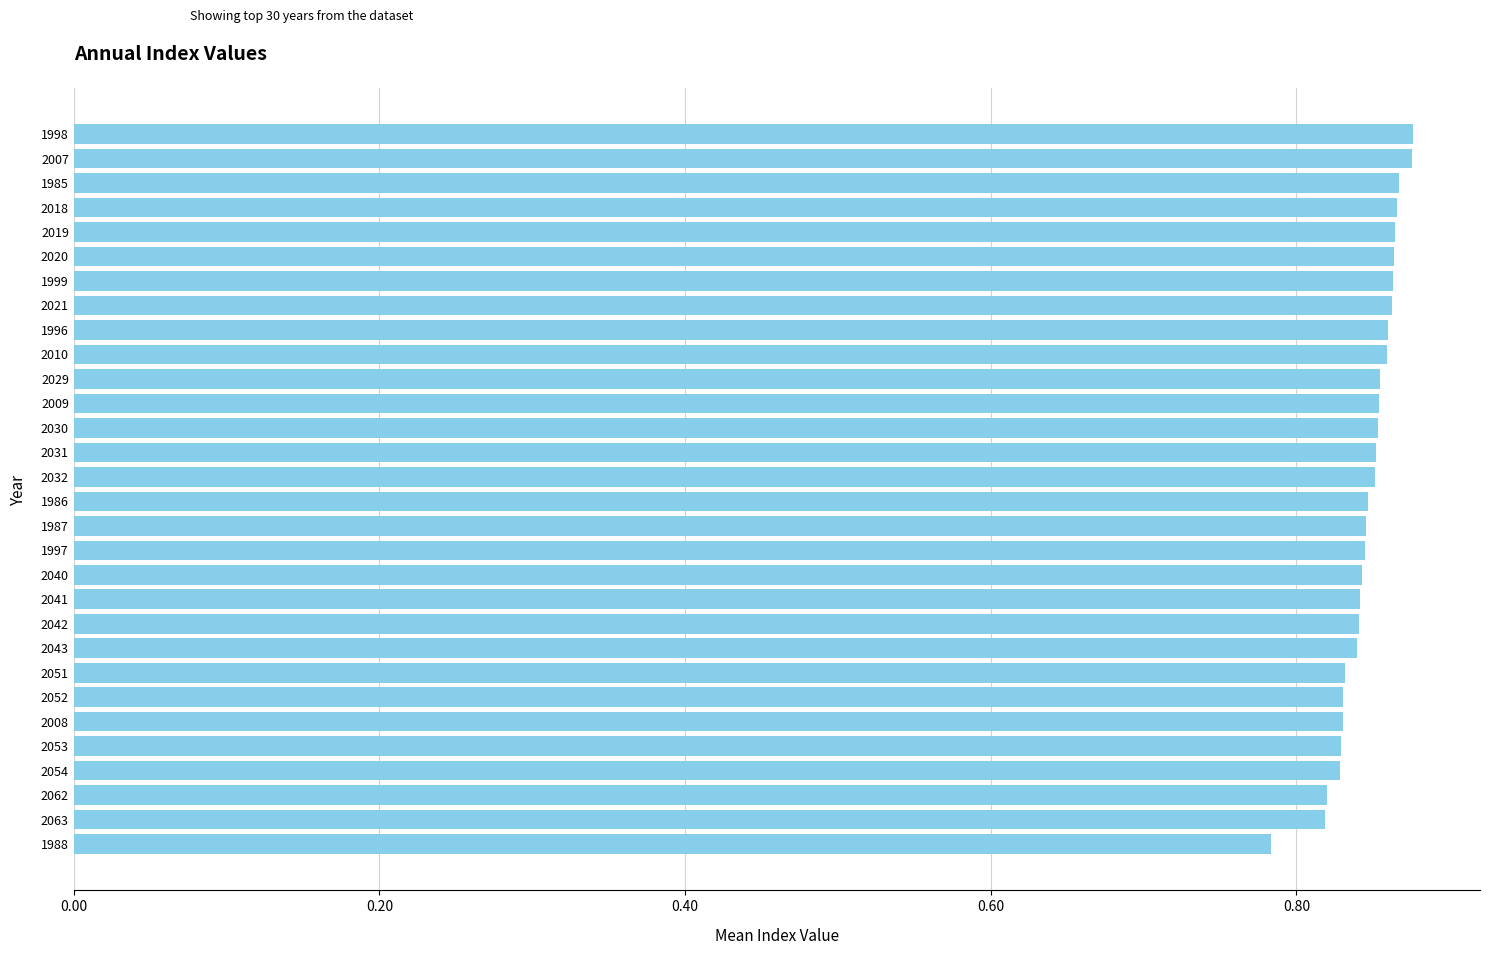

What is the label of the 17th bar from the bottom?

2031